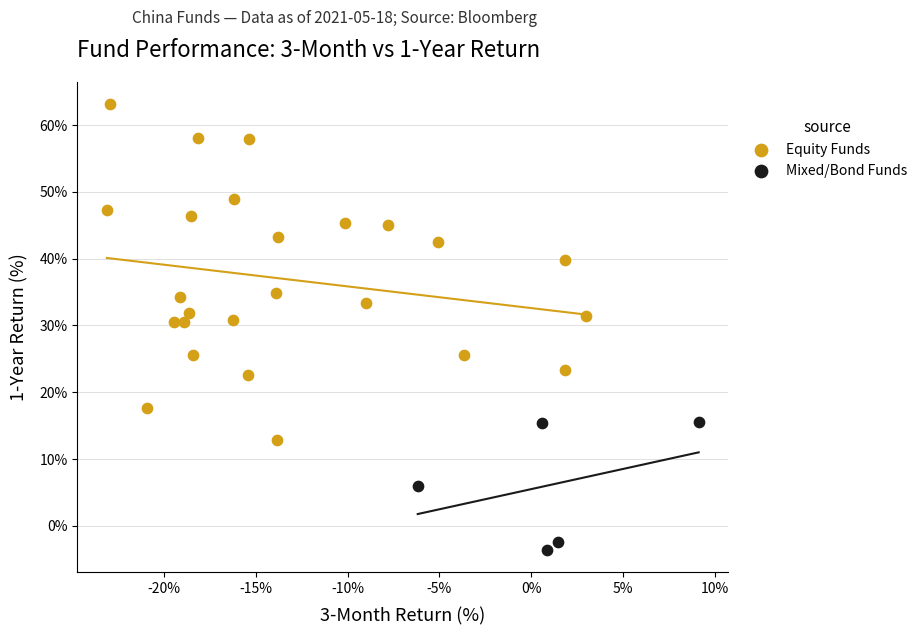

What are all the series names shown in the legend?

Equity Funds, Mixed/Bond Funds